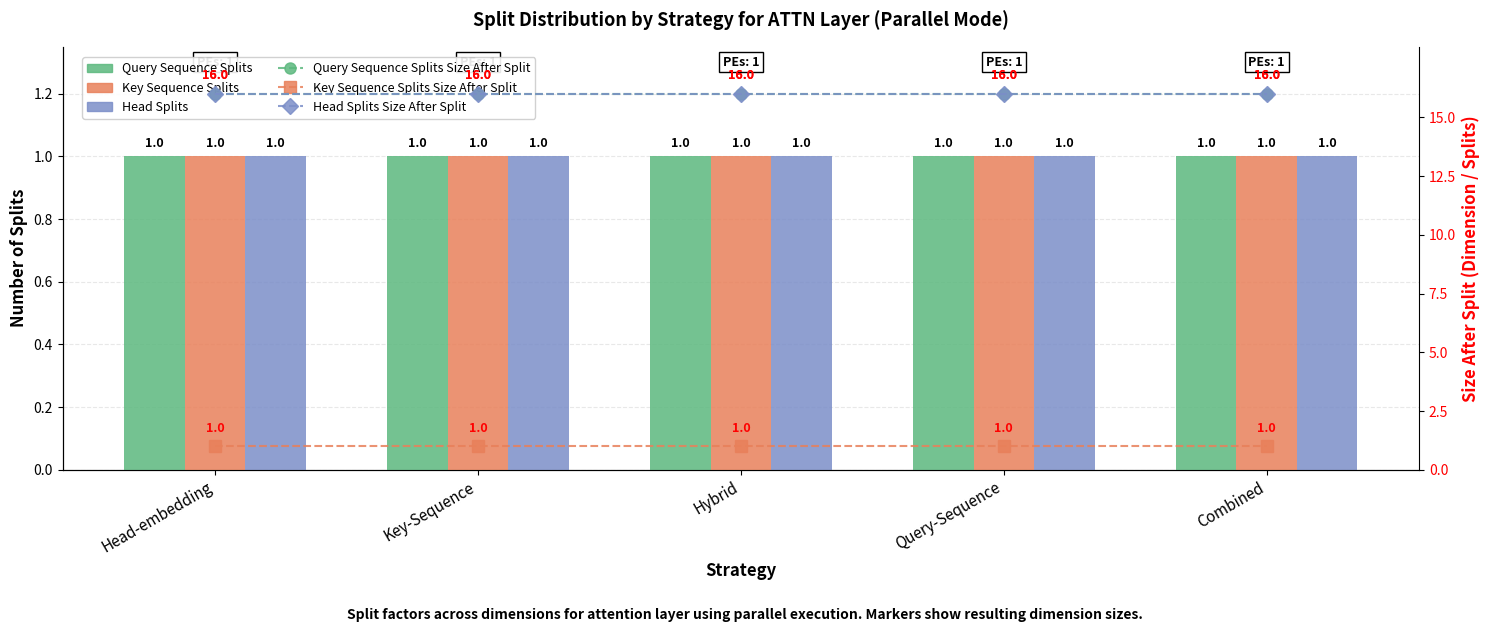

How many groups of bars are there?

5